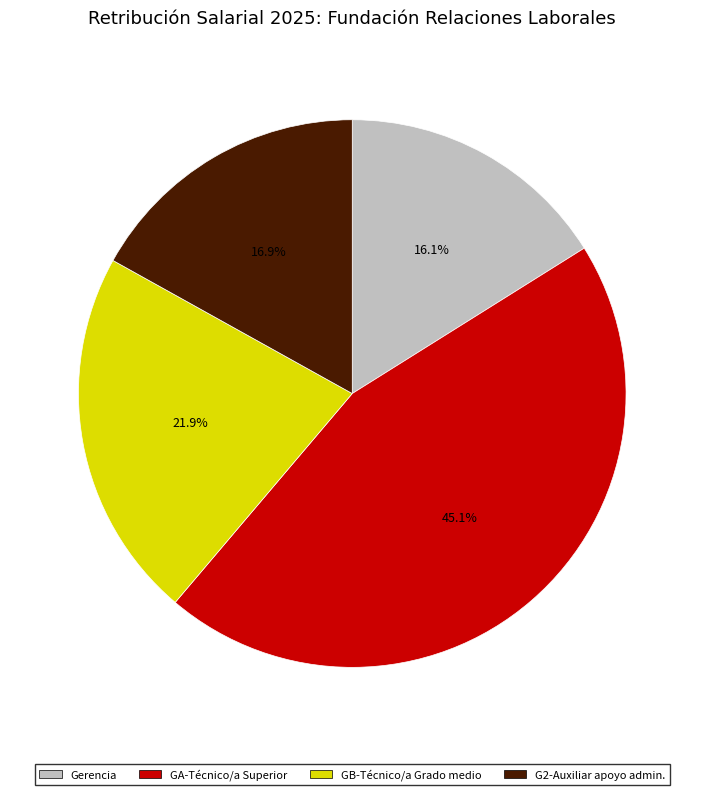

Is there a majority slice in this chart?

No